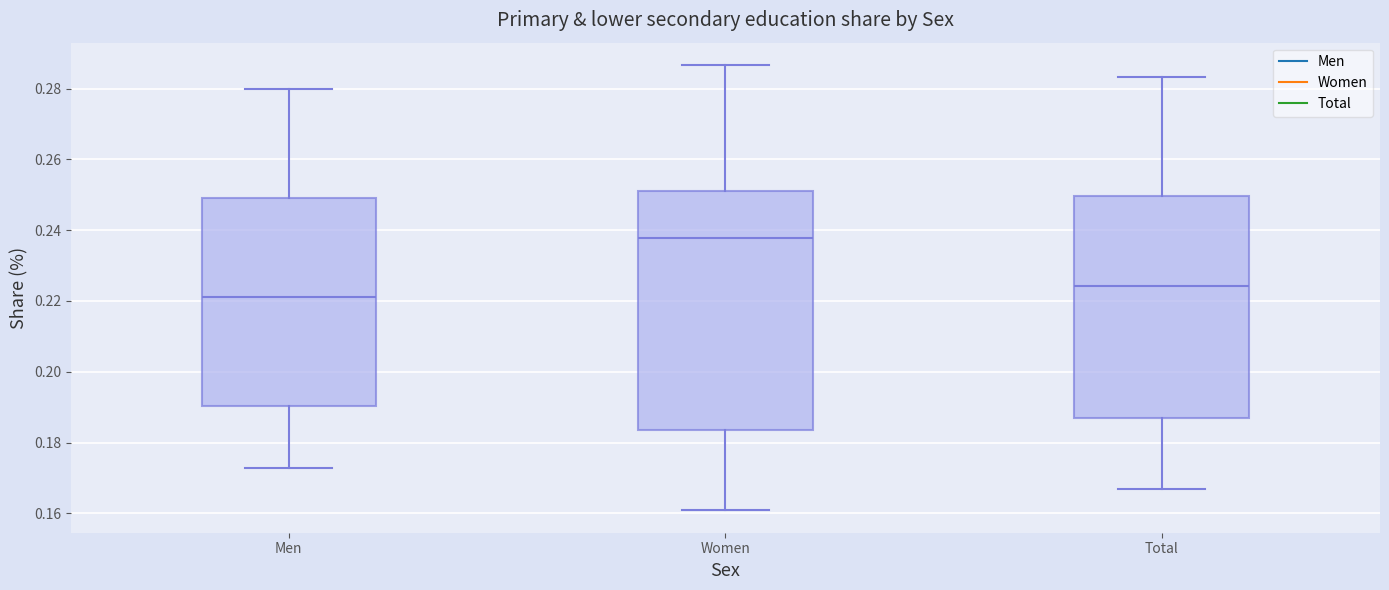

Reading left to right, transcribe this box plot: for each box, give where its median line is, the range the box spans, and where its two whiskers end, as read against the y-axis. The values are not printed on the chart, so give them approximately, as read against the axis.

Men: median 0.222, box 0.190 to 0.250, whiskers 0.172 to 0.280
Women: median 0.238, box 0.184 to 0.252, whiskers 0.160 to 0.286
Total: median 0.224, box 0.186 to 0.250, whiskers 0.166 to 0.284